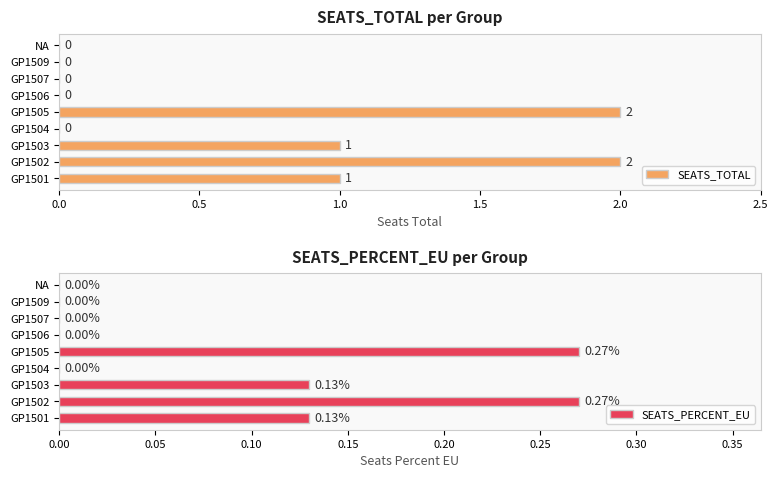

Reading left to right, what are all the values shown in this chart?

SEATS_TOTAL: 1.0	2.0	1.0	0.0	2.0	0.0	0.0	0.0	0.0
SEATS_PERCENT_EU: 0.1	0.3	0.1	0.0	0.3	0.0	0.0	0.0	0.0